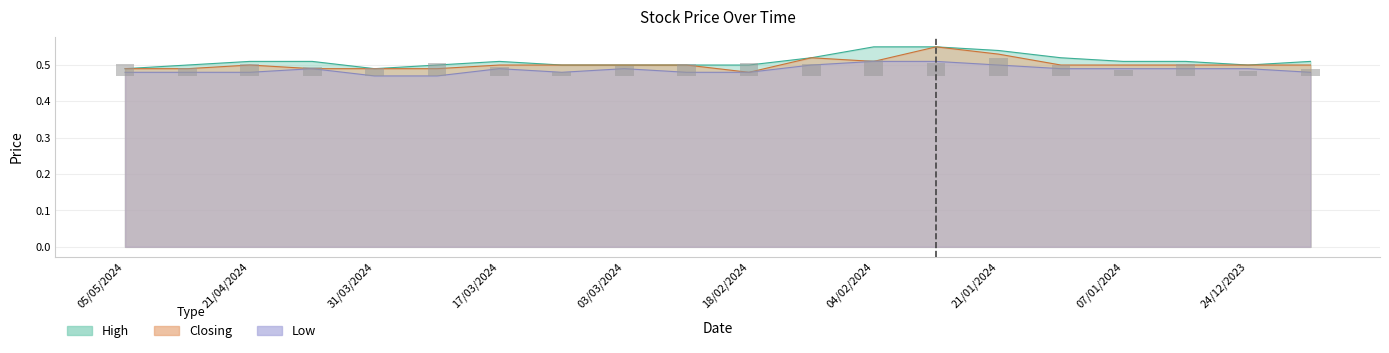

Which series has the largest total across all categories?

High